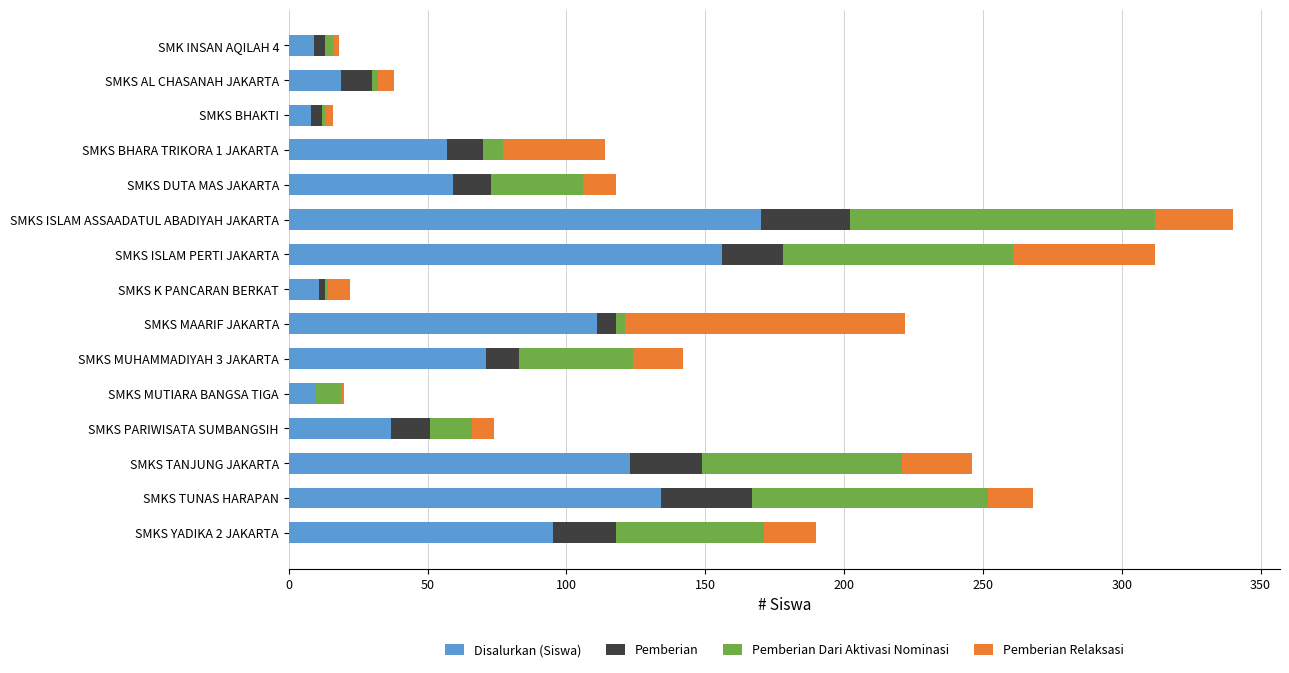

Is it true that Disalurkan (Siswa) equals 59 at SMKS DUTA MAS JAKARTA?

True